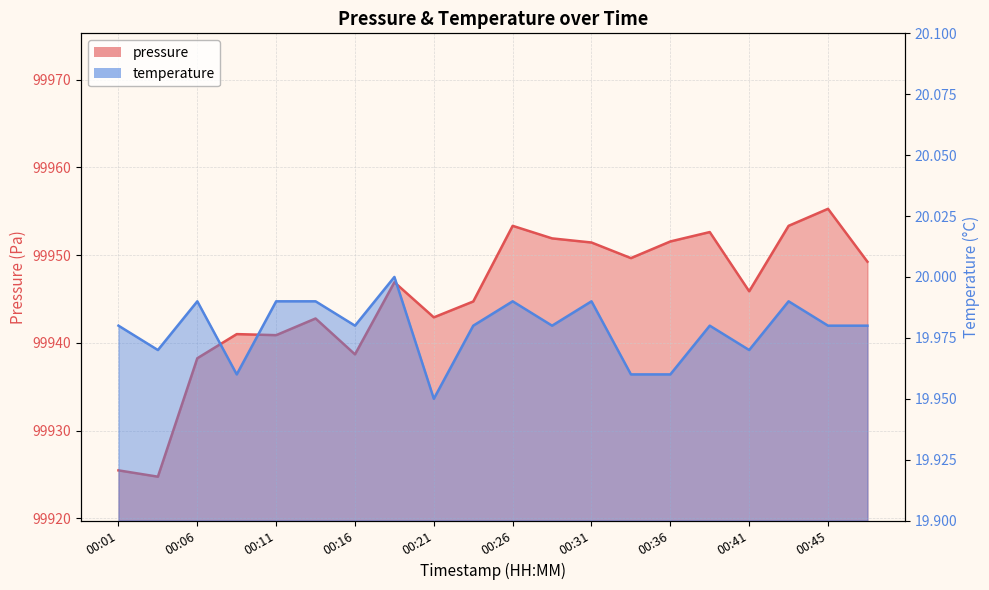

Rank the categories by temperature value from lowest to highest.

00:21, 00:09, 00:33, 00:36, 00:04, 00:41, 00:01, 00:16, 00:23, 00:28, 00:38, 00:45, 00:48, 00:06, 00:11, 00:14, 00:26, 00:31, 00:43, 00:19